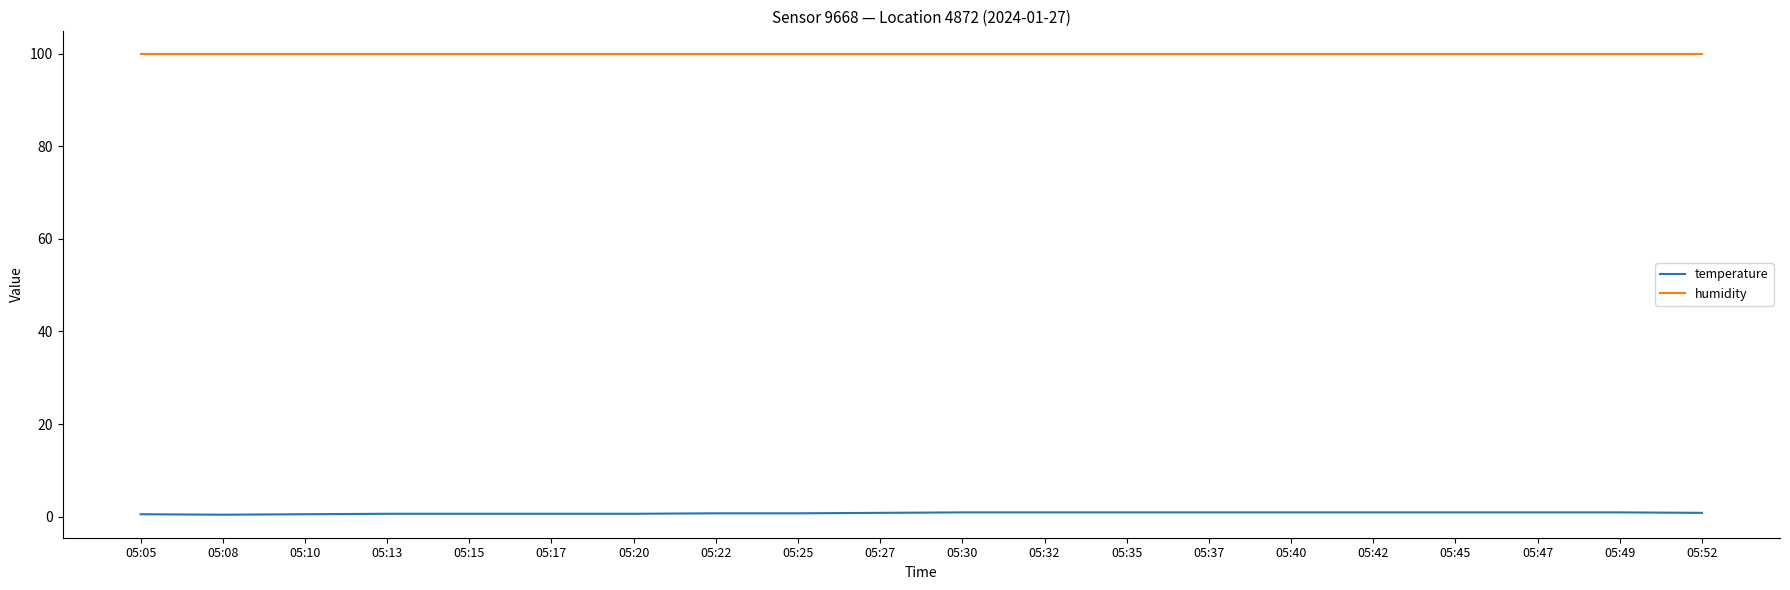

Rank the series by their average value, from highest to lowest.

humidity, temperature